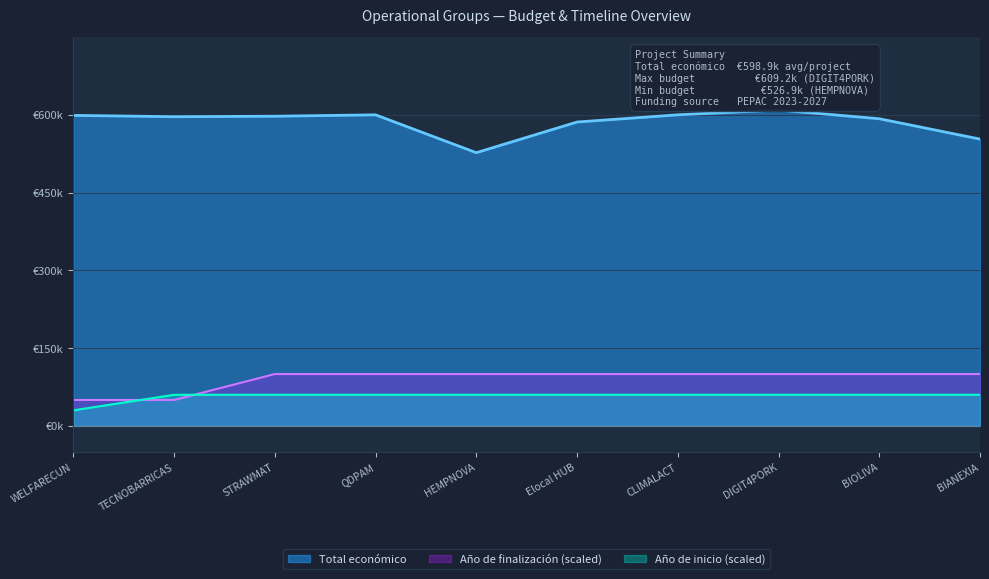

Is the value of Año de inicio at HEMPNOVA greater than the value of Total económico at Elocal HUB?

No